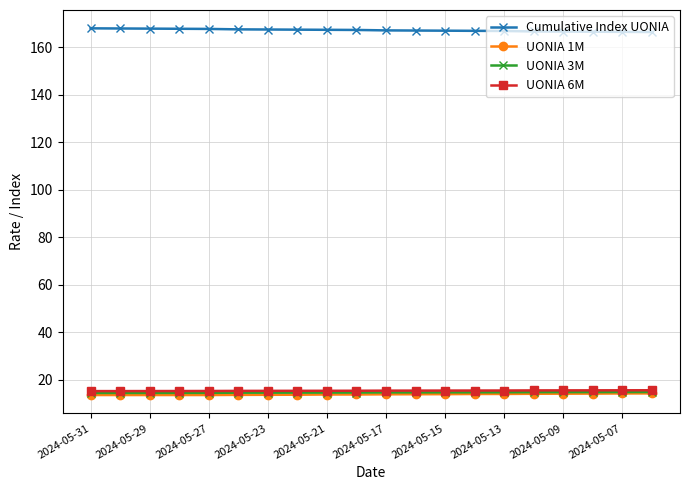

What are all the series names shown in the legend?

Cumulative Index UONIA, UONIA 1M, UONIA 3M, UONIA 6M